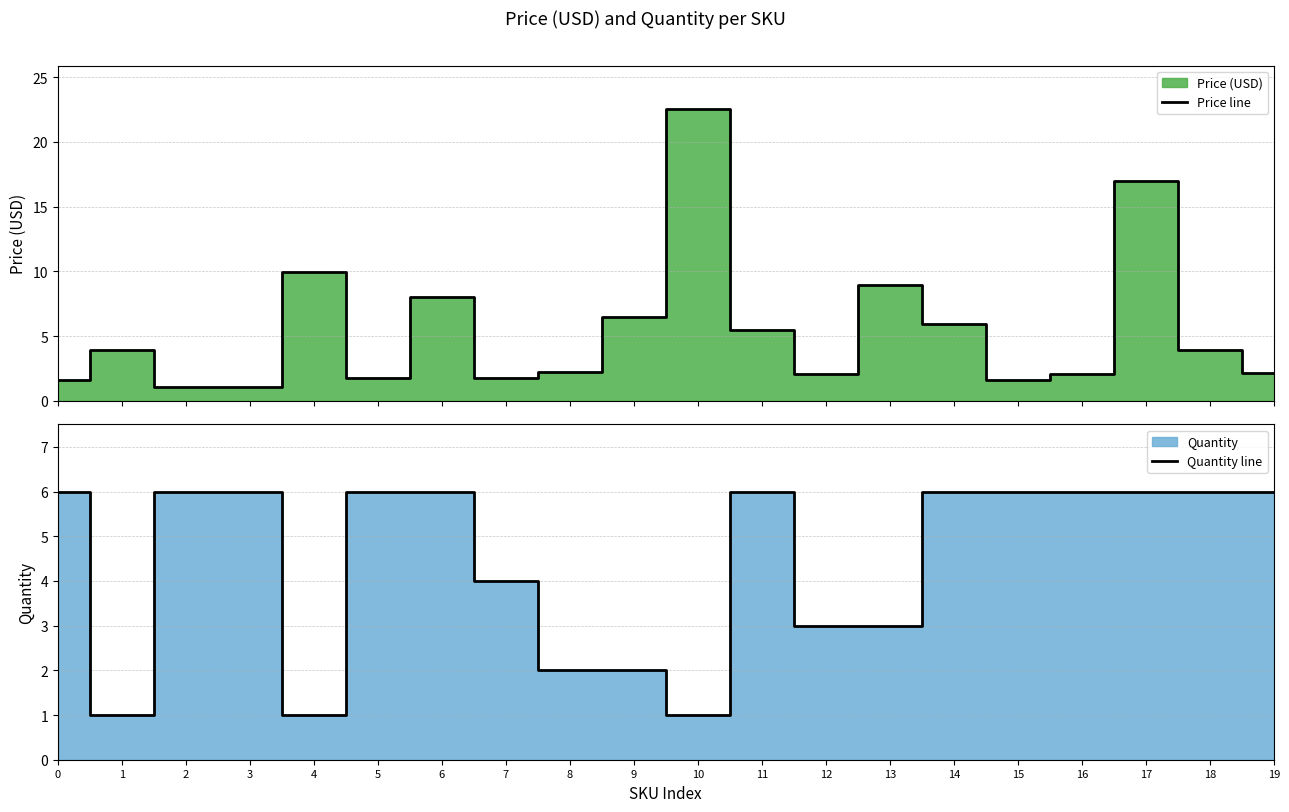

What is the difference between the maximum and second lowest values in the Price line series?

21.4